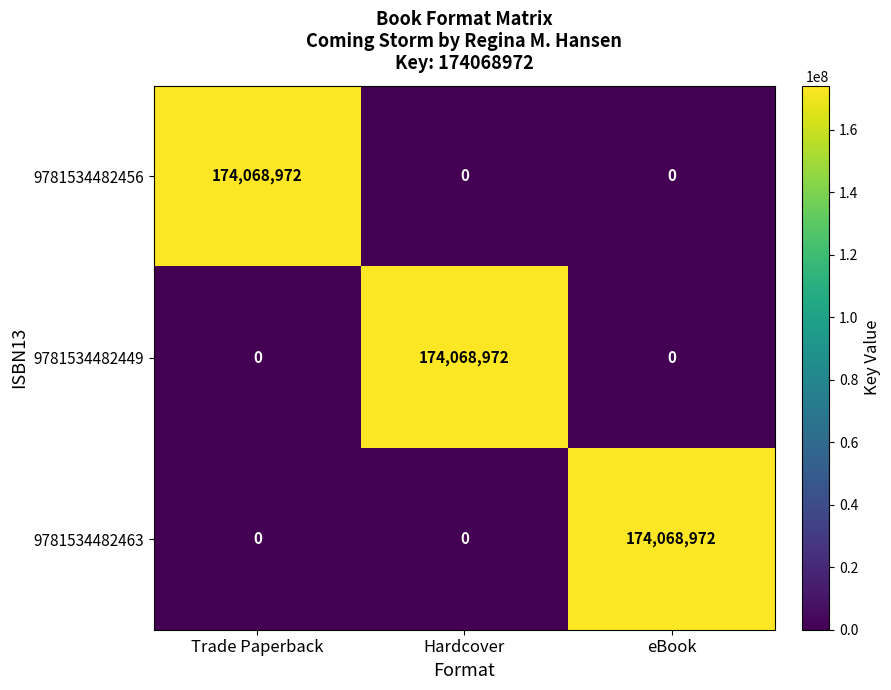

What is the sum of all 9781534482463 values?

174068972